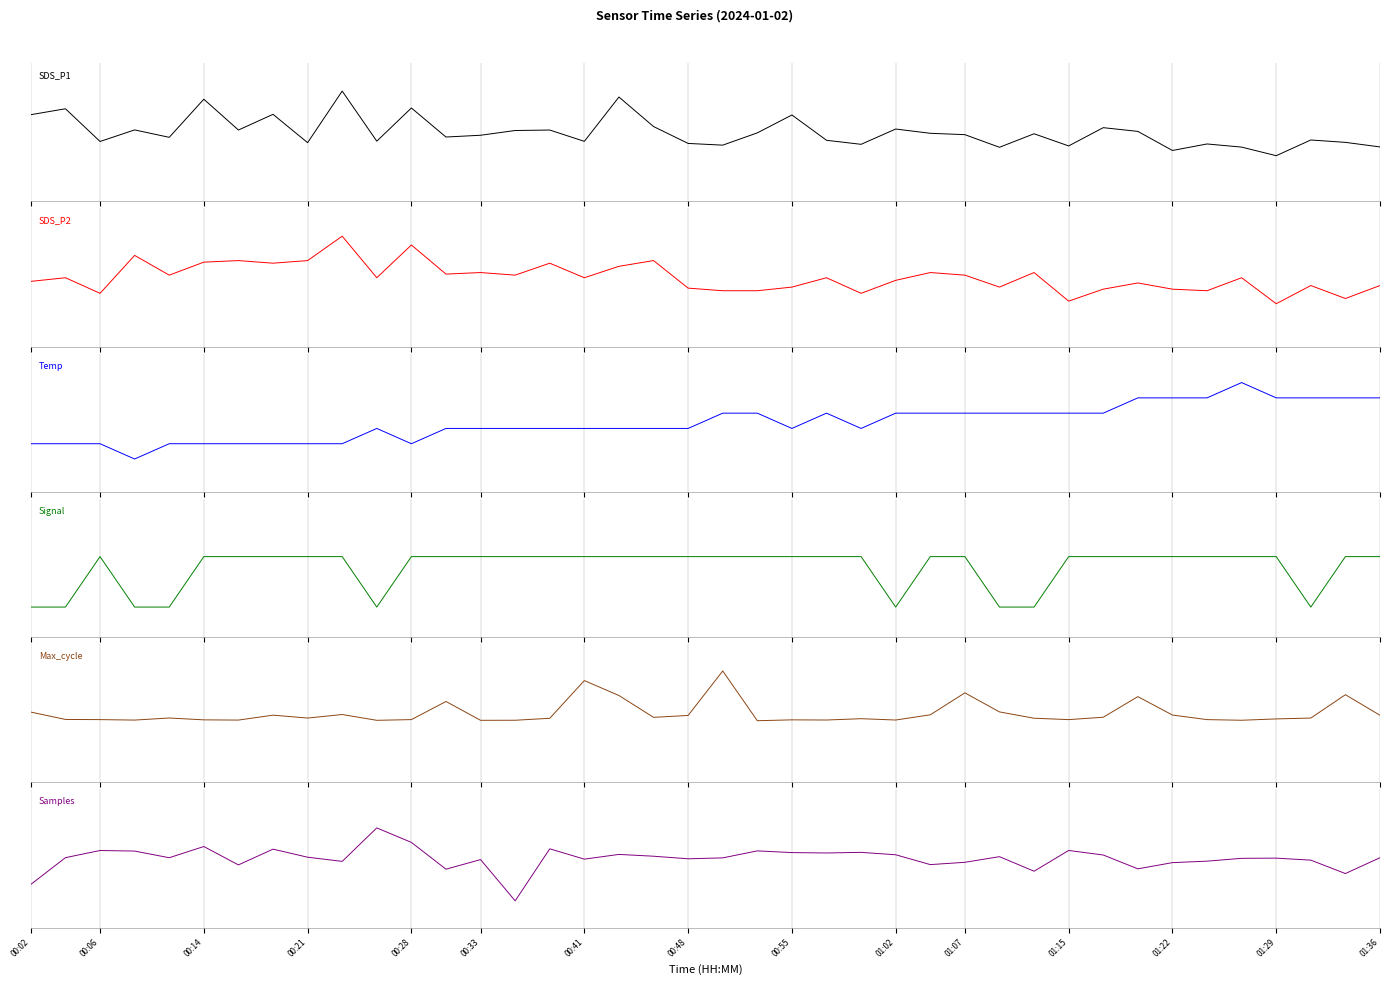

How many lines are shown in the chart?

6